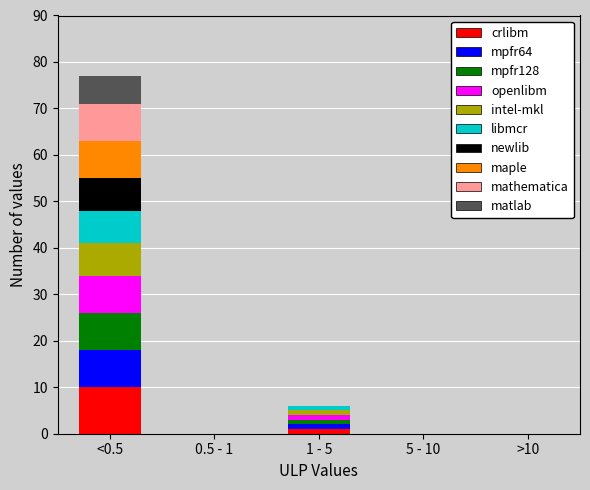

At which category is the sum across all series the highest?

<0.5